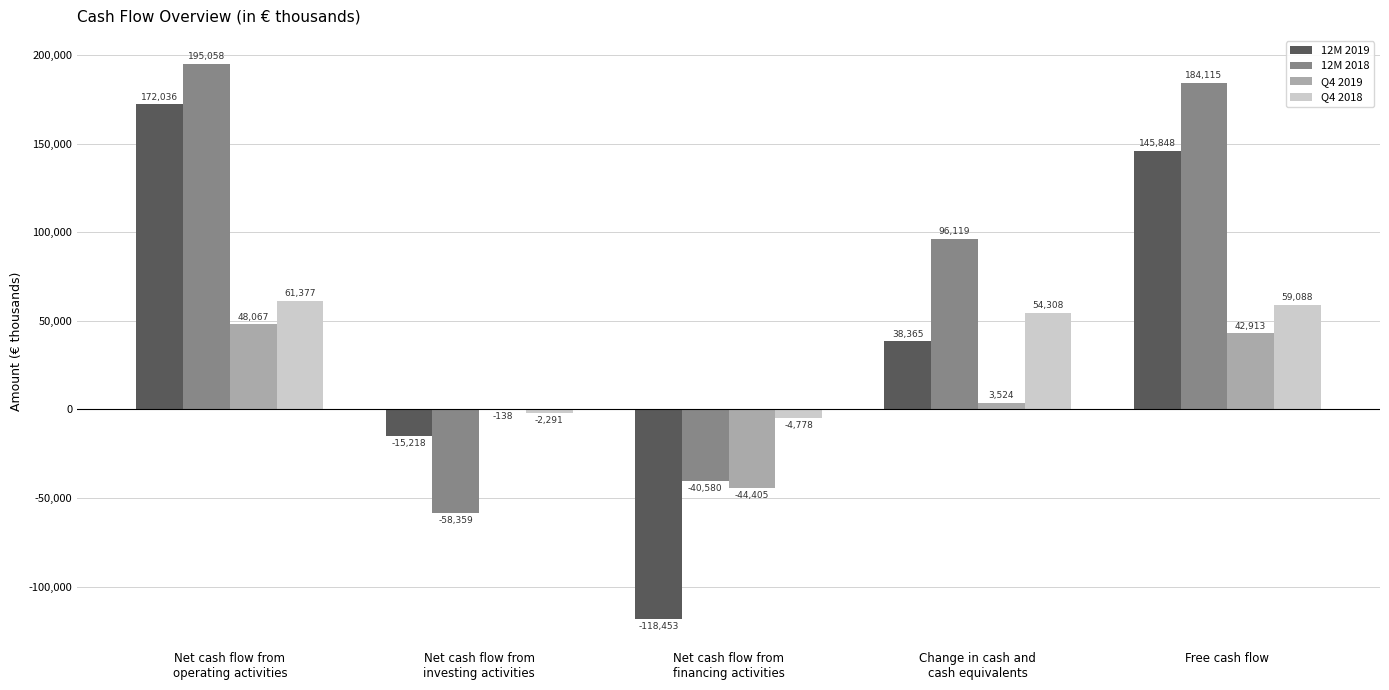

What is the highest value of the 12M 2018 series?

195058